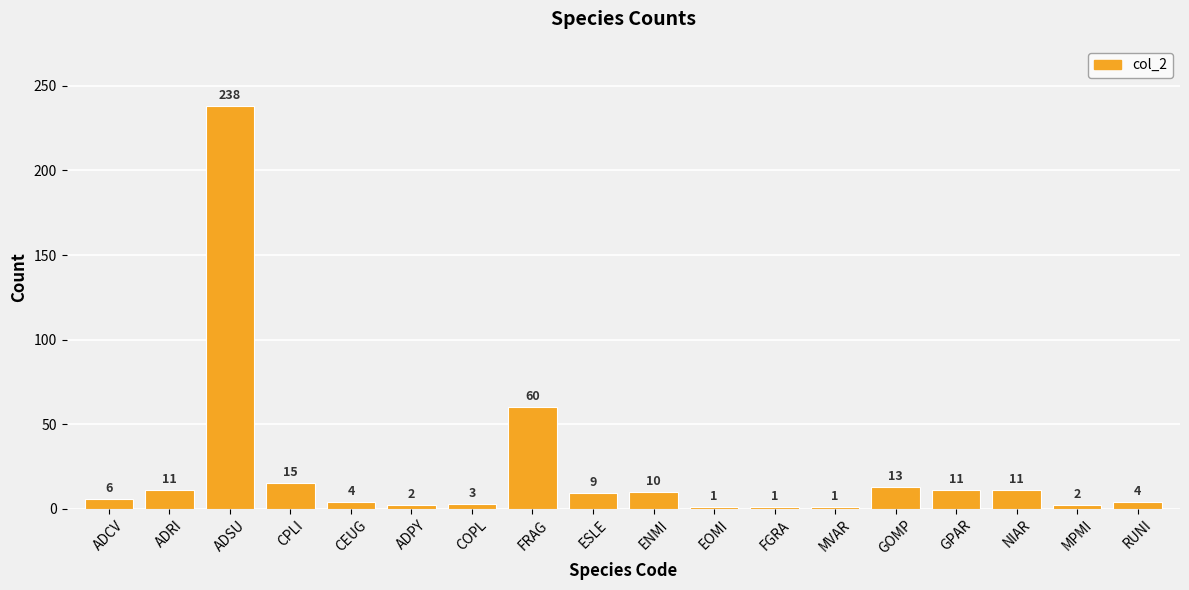

How many bars are there in total?

18